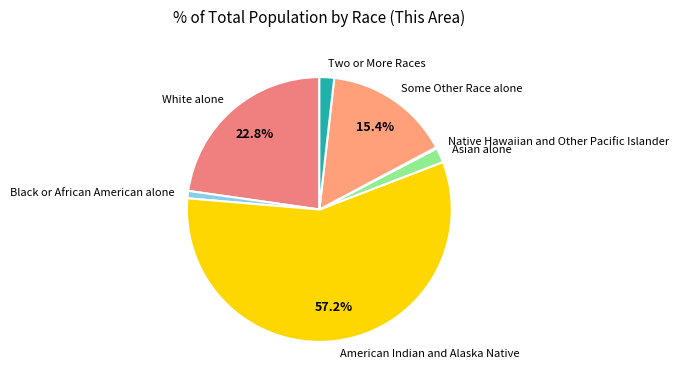

Approximately how many times larger is the value at White alone compared to Two or More Races?

12.7